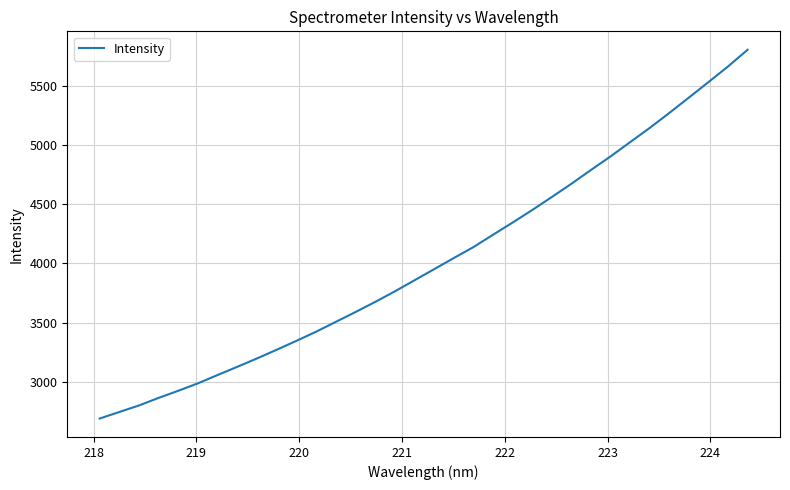

What is the minimum value shown in the chart?

2689.4